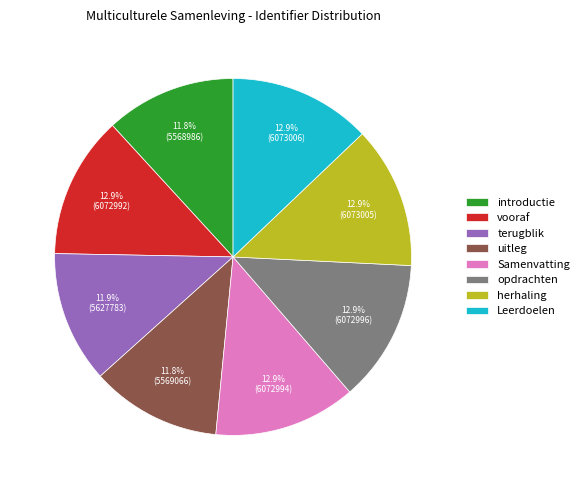

Does Samenvatting represent more than half of the total?

No